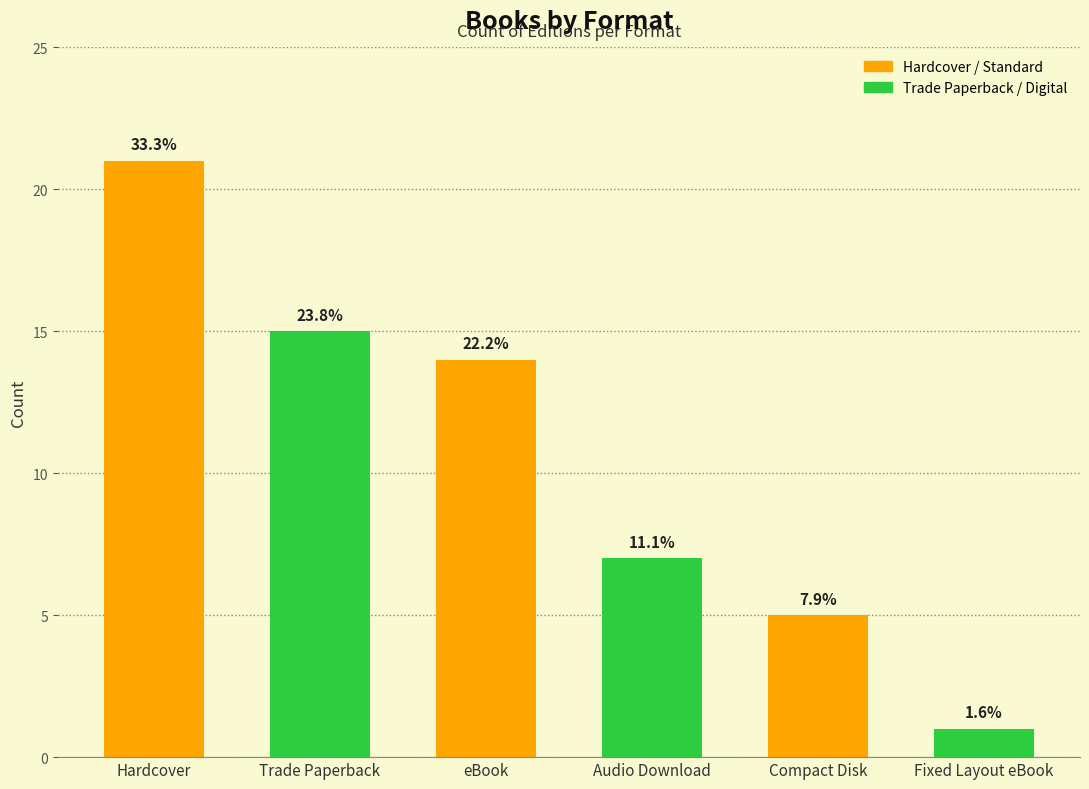

The value at Hardcover is 5. True or false?

False